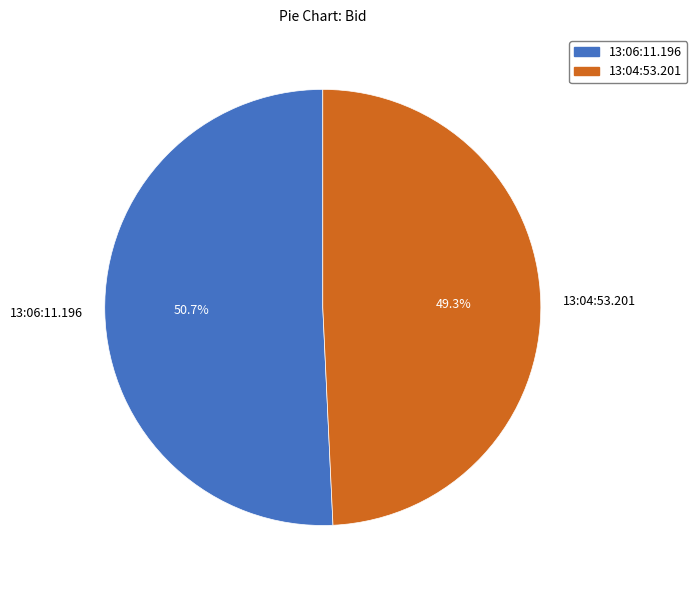

To the nearest percent, what is the combined percentage of 13:06:11.196 and 13:04:53.201?

100%